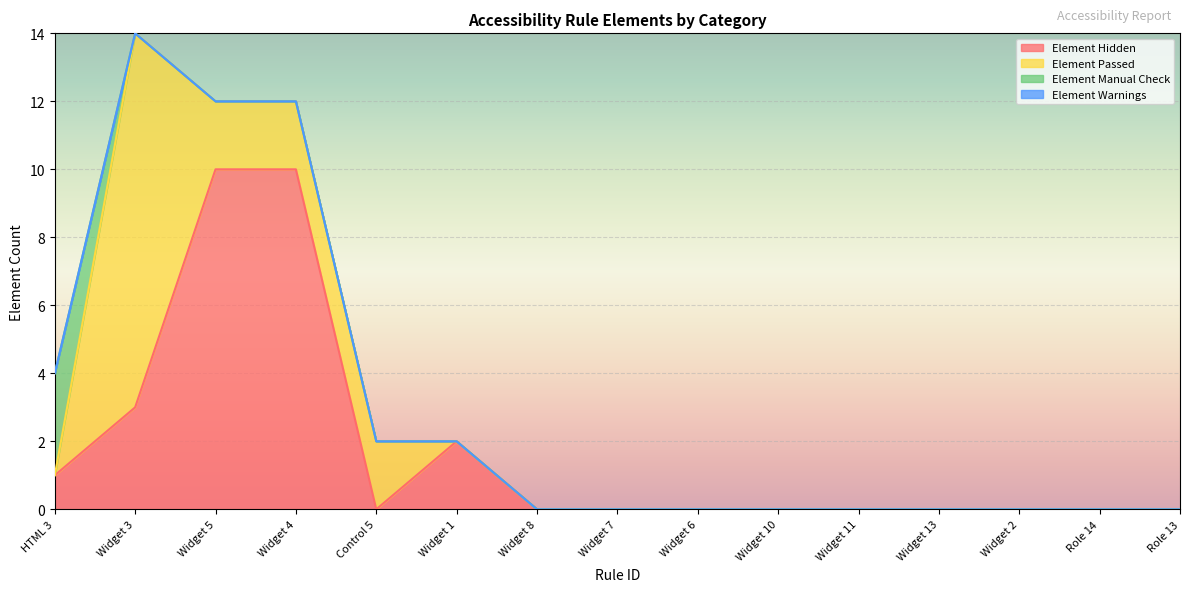

Count the number of categories in the chart.

15